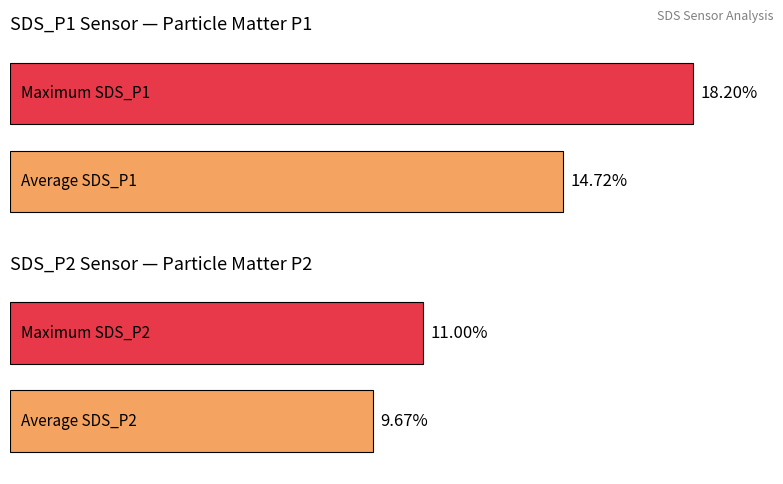

What is the maximum value for SDS_P2?

11.0